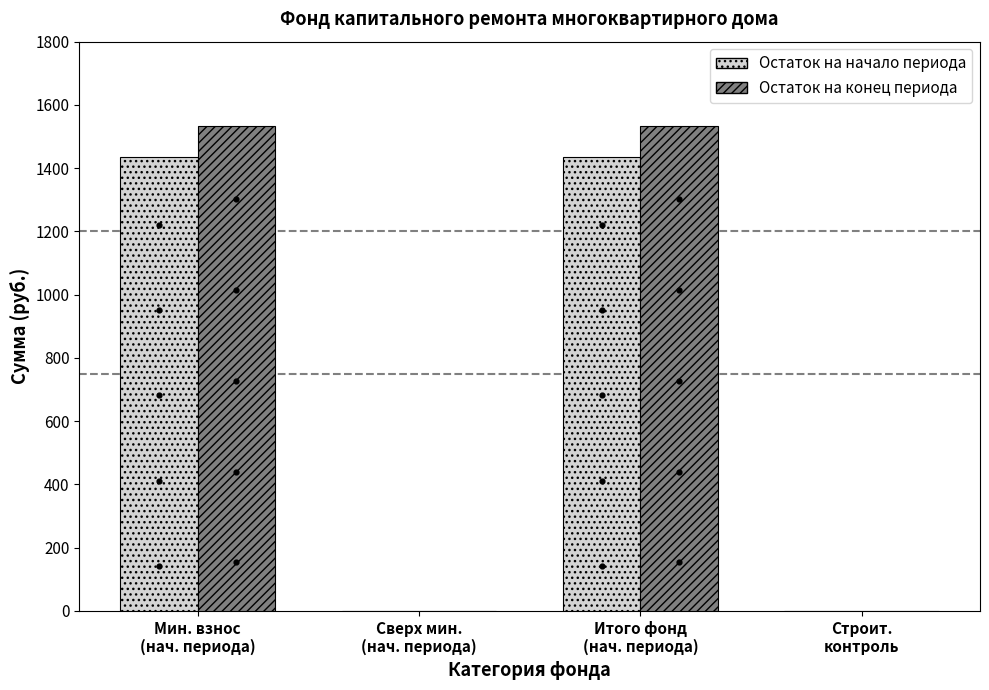

Which series has the largest Y range (max minus min)?

Остаток на конец периода